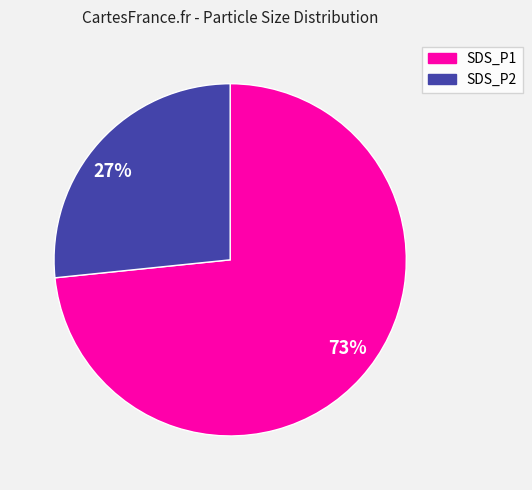

Do SDS_P2 and SDS_P1 together represent more than half of the pie?

Yes